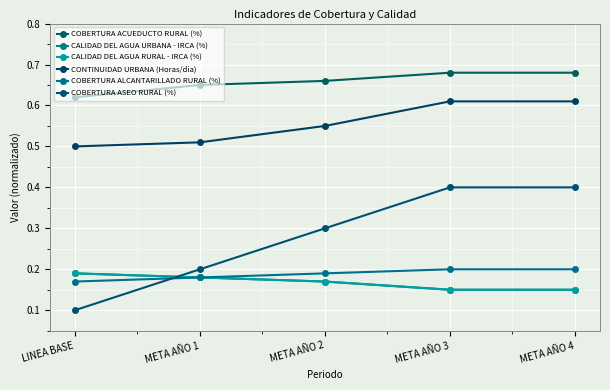

True or false: CONTINUIDAD URBANA (Horas/dia) and CALIDAD DEL AGUA URBANA - IRCA (%) cross at least once.

False